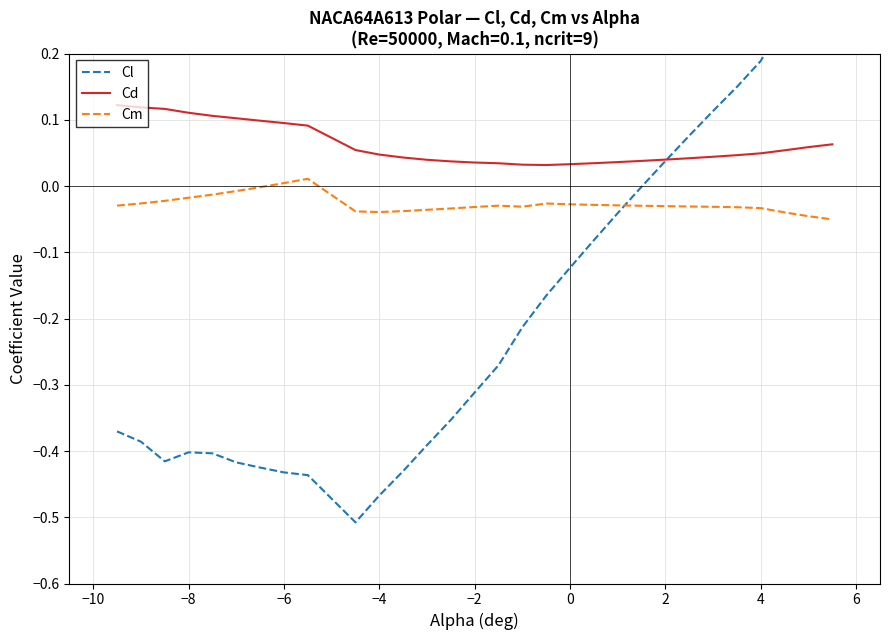

How many values in Cl are above zero?

8